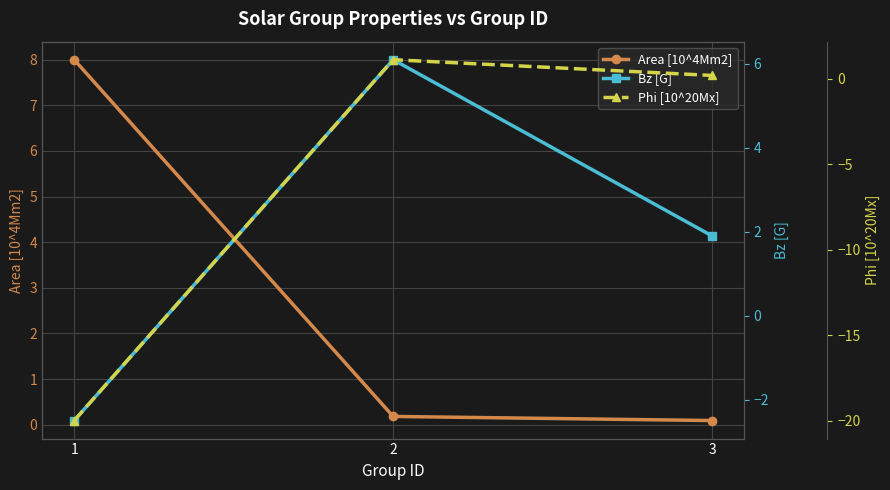

What is the value of the Area [10^4Mm2] point at the 1st from the left?

8.0